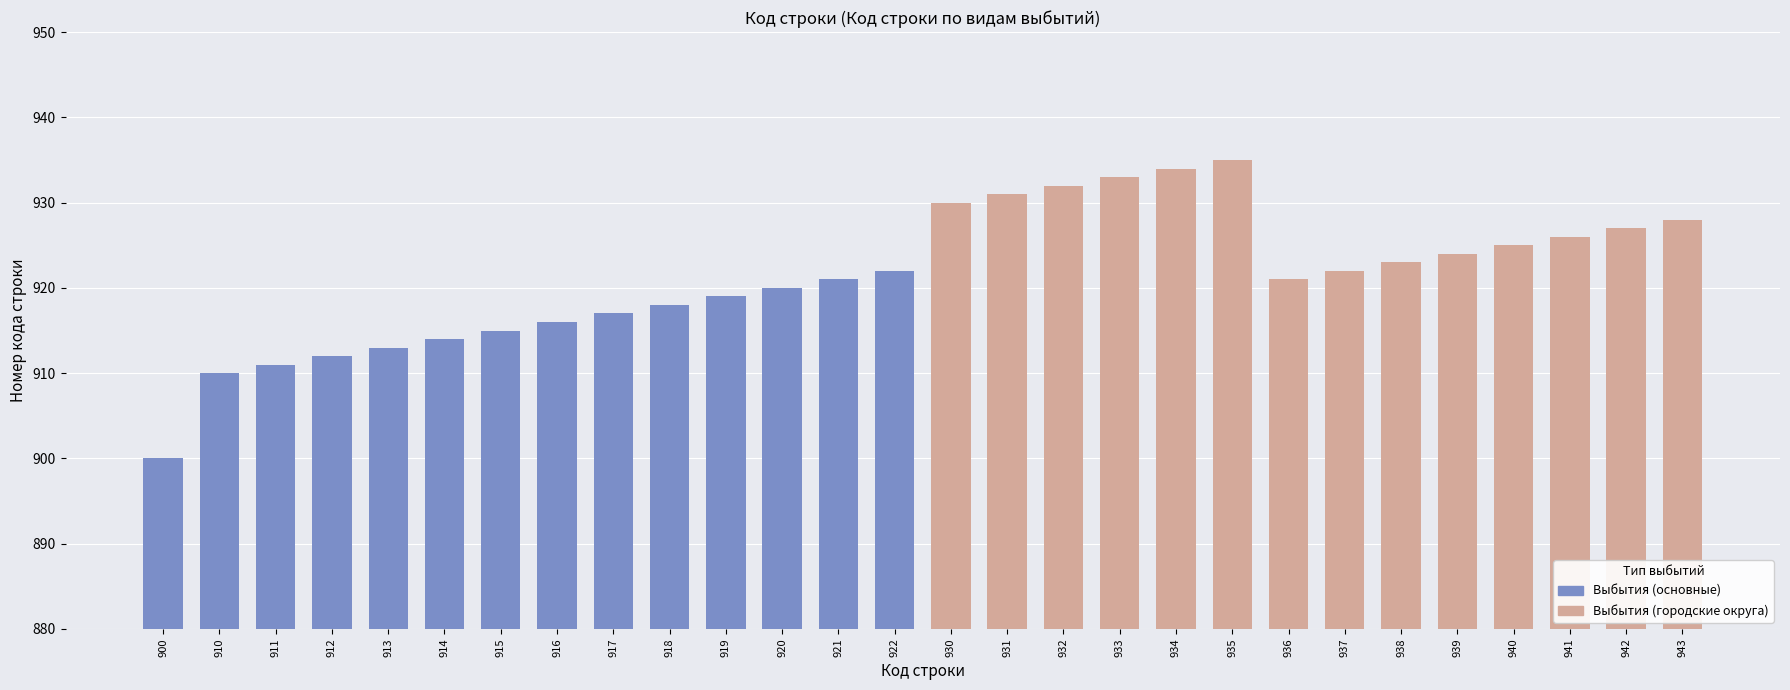

What is the change in value from 920 to 930?

+10